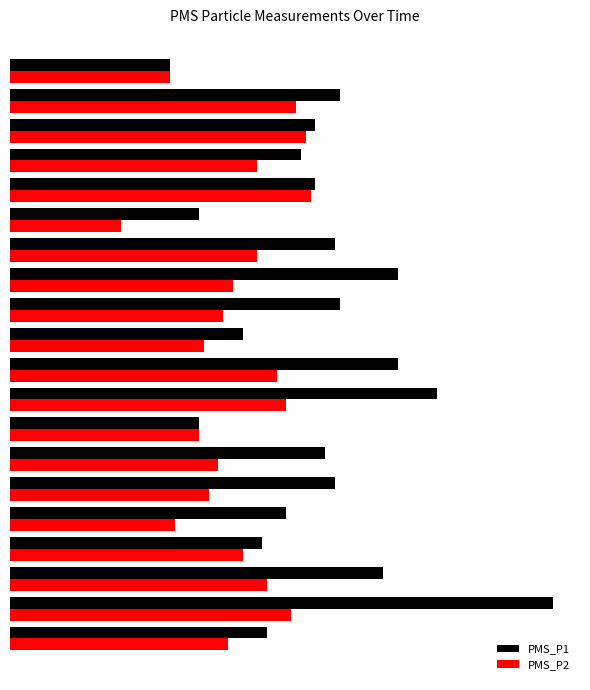

Which series has the largest range (max minus min)?

PMS_P1